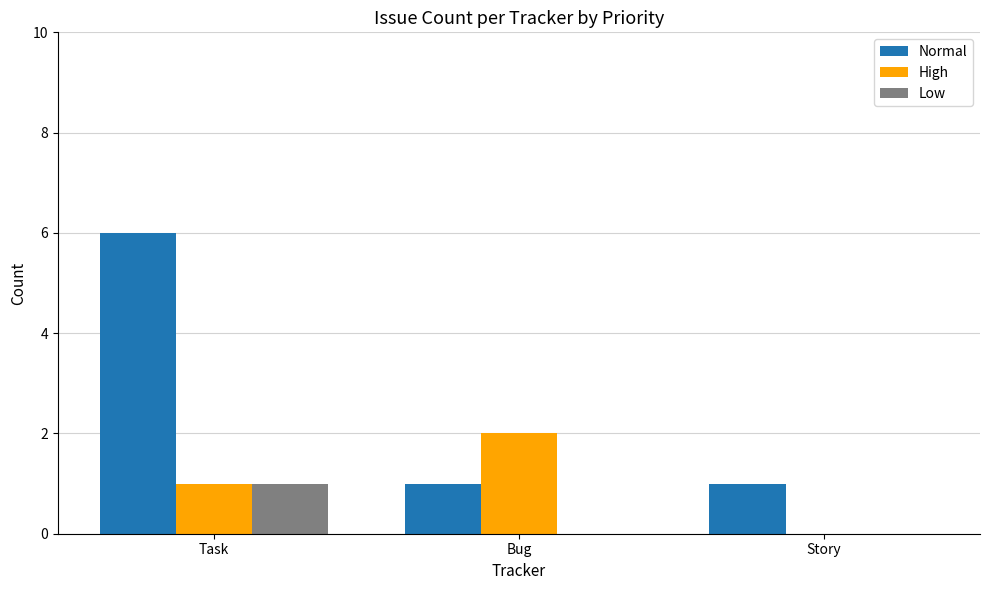

What is the greatest value displayed?

6